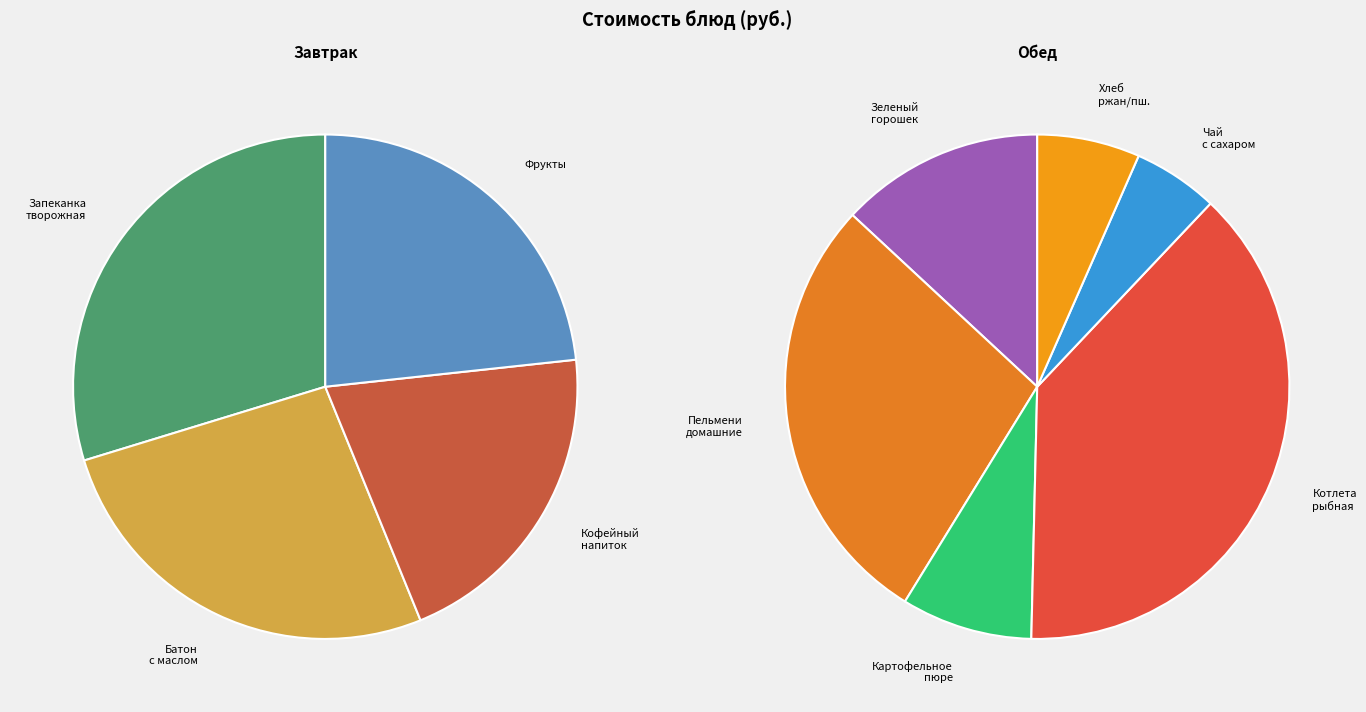

What is the largest slice in the pie chart?

Котлета рыбная